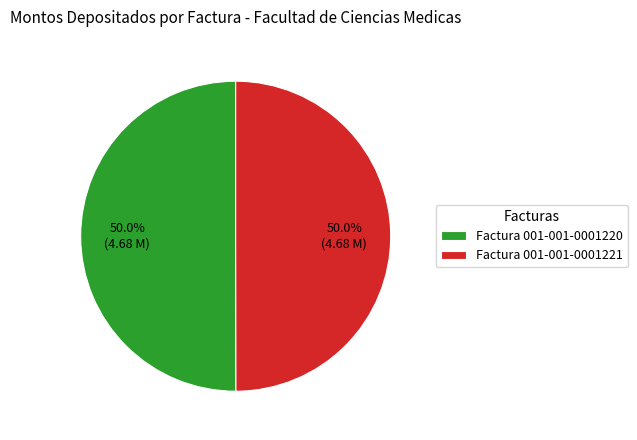

How many slices are in this pie chart?

2